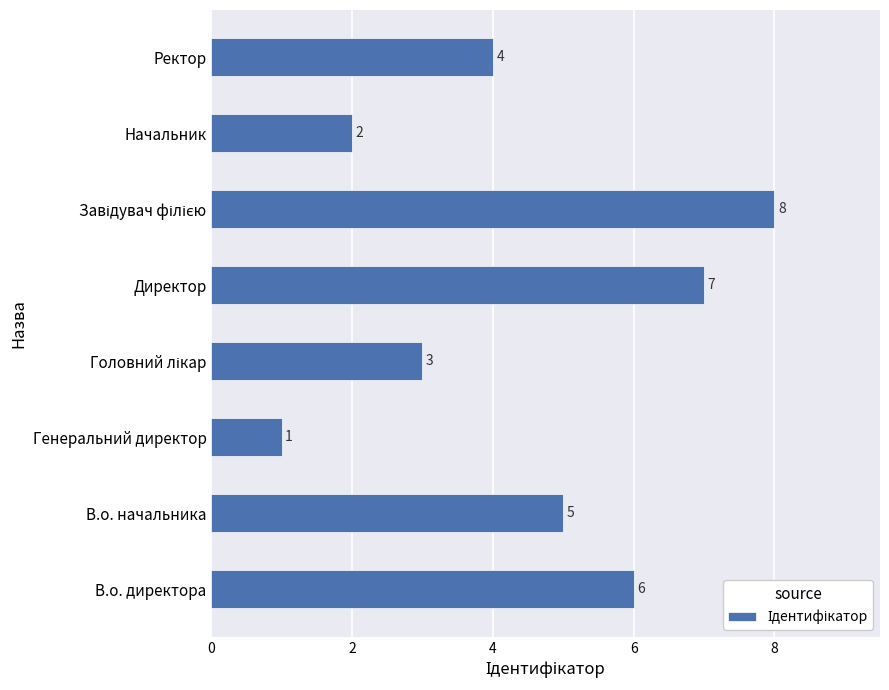

Is it true that the value at В.о. начальника is 2?

False